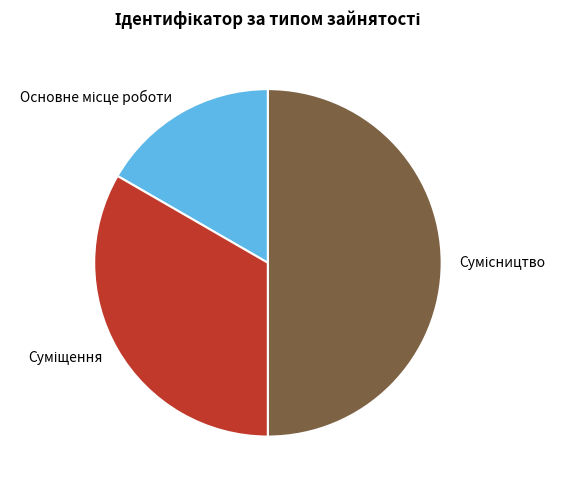

Do Сумісництво and Основне місце роботи together represent more than half of the pie?

Yes